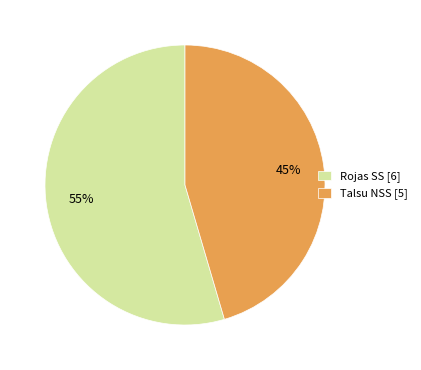

Count the number of slices in the pie.

2